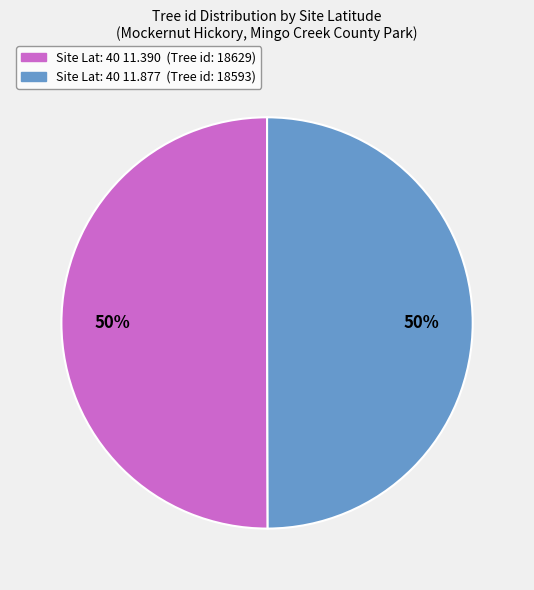

Count the number of slices in the pie.

2